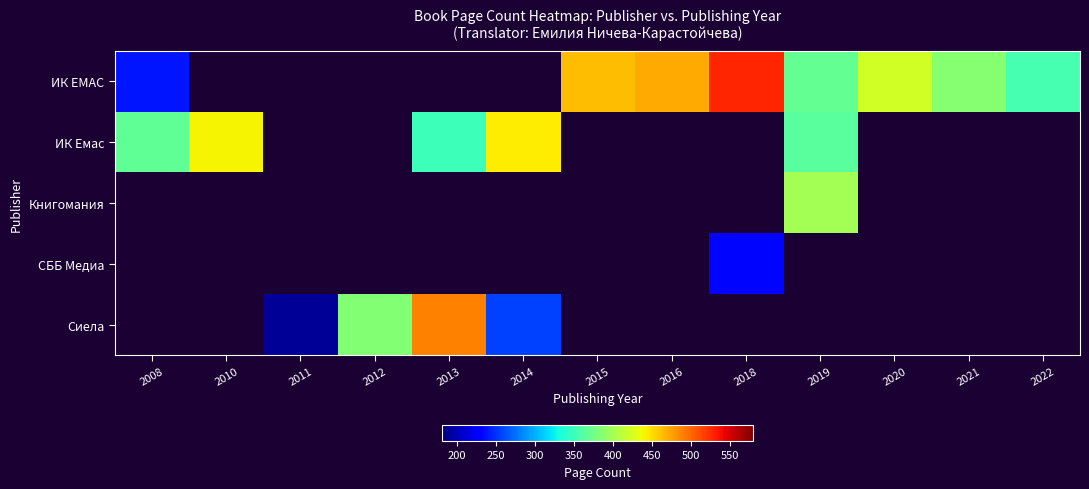

At how many categories does at least one series exceed 198?

12